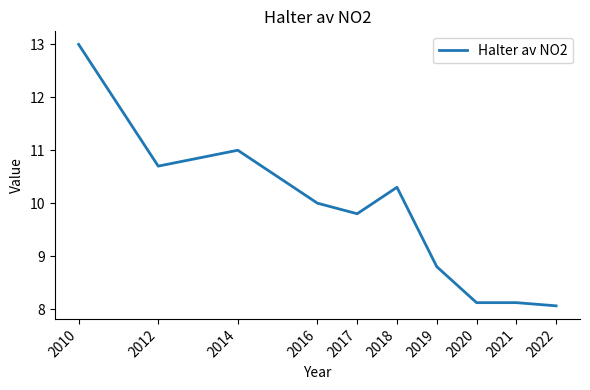

At which category does the data reach its first local valley?

2012